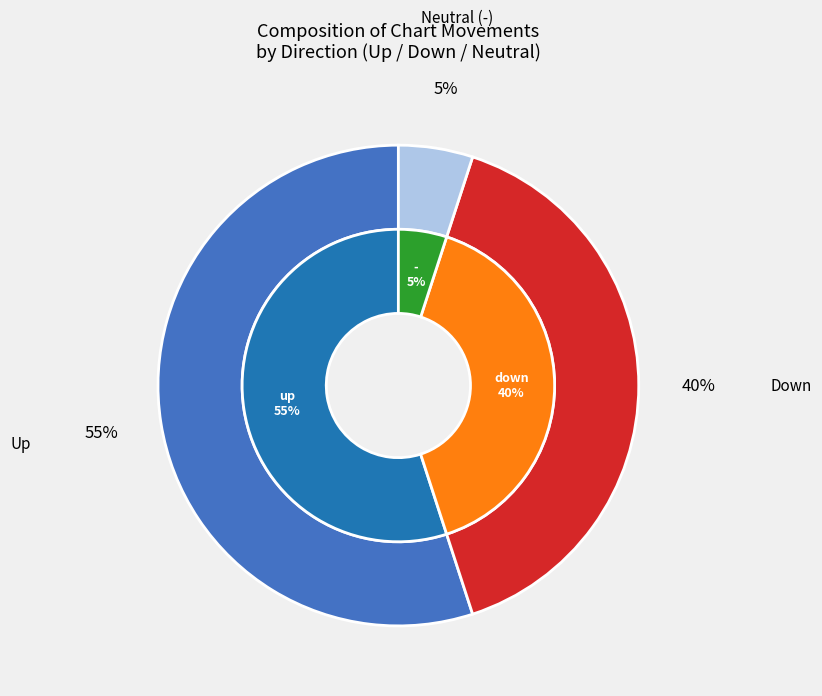

To the nearest percent, what is the difference between the up and - slice percentages?

50%